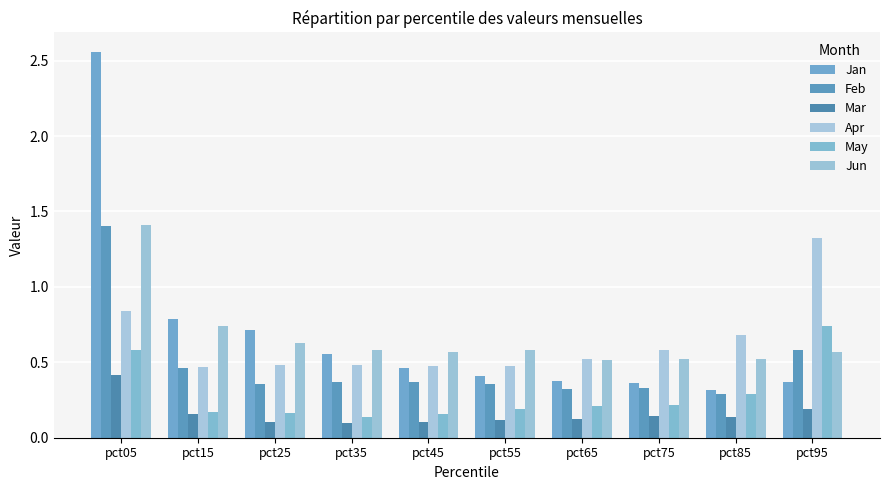

How many groups of bars are there?

10